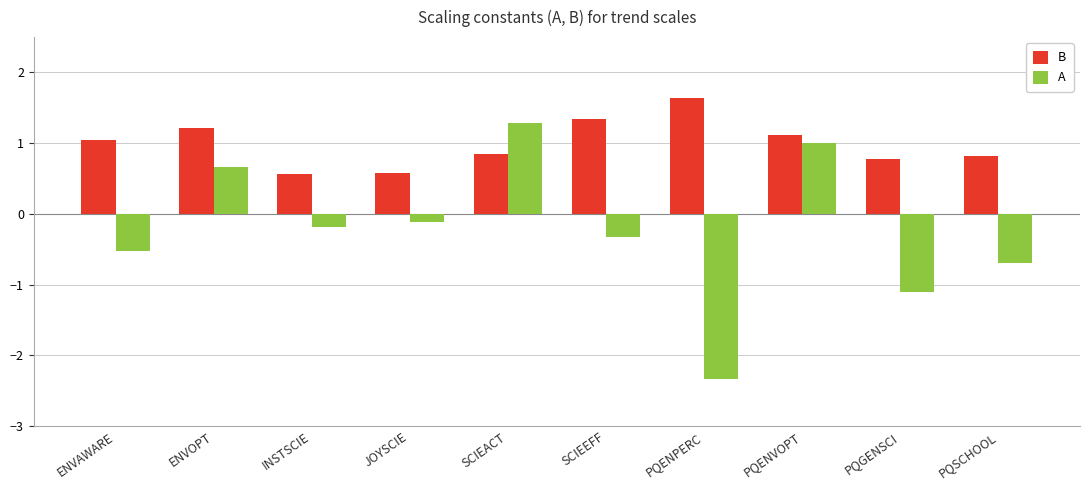

Which label corresponds to the largest value in the chart?

PQENPERC